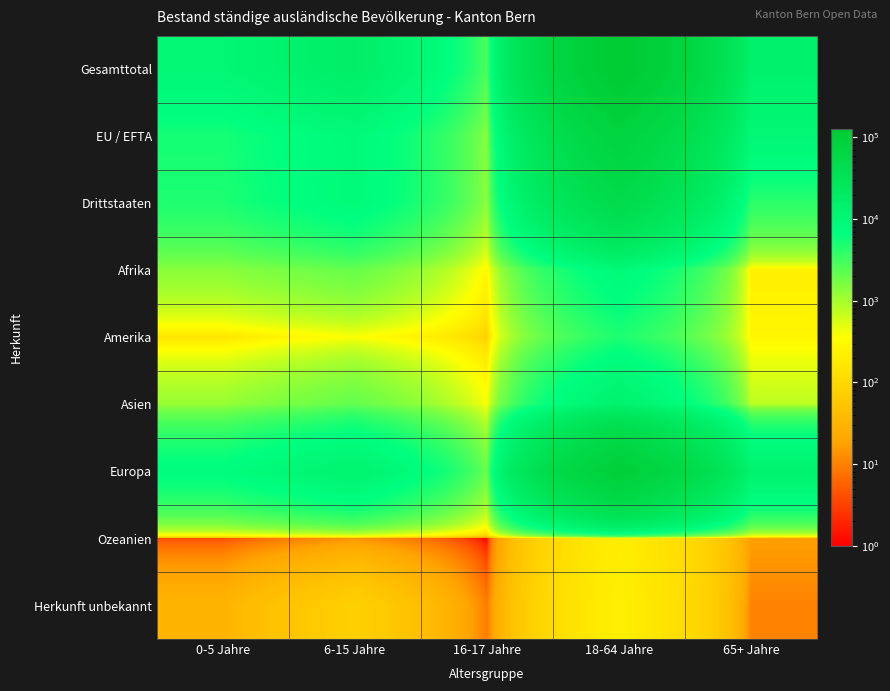

Which series has the largest total across all categories?

Gesamttotal